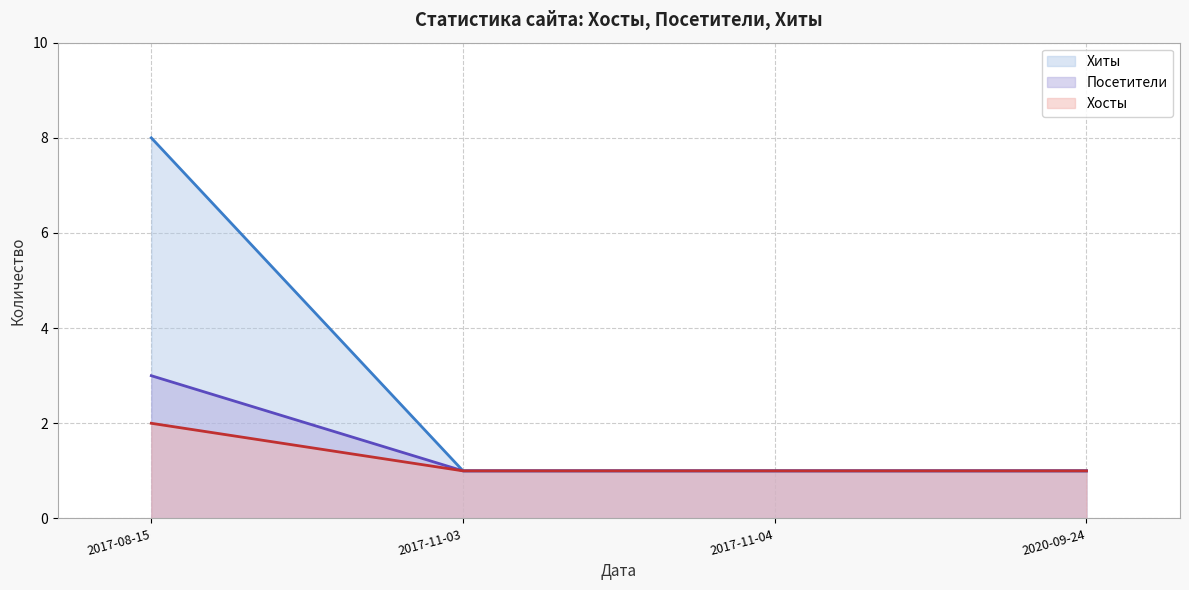

What position from the left is 2017-11-04?

3